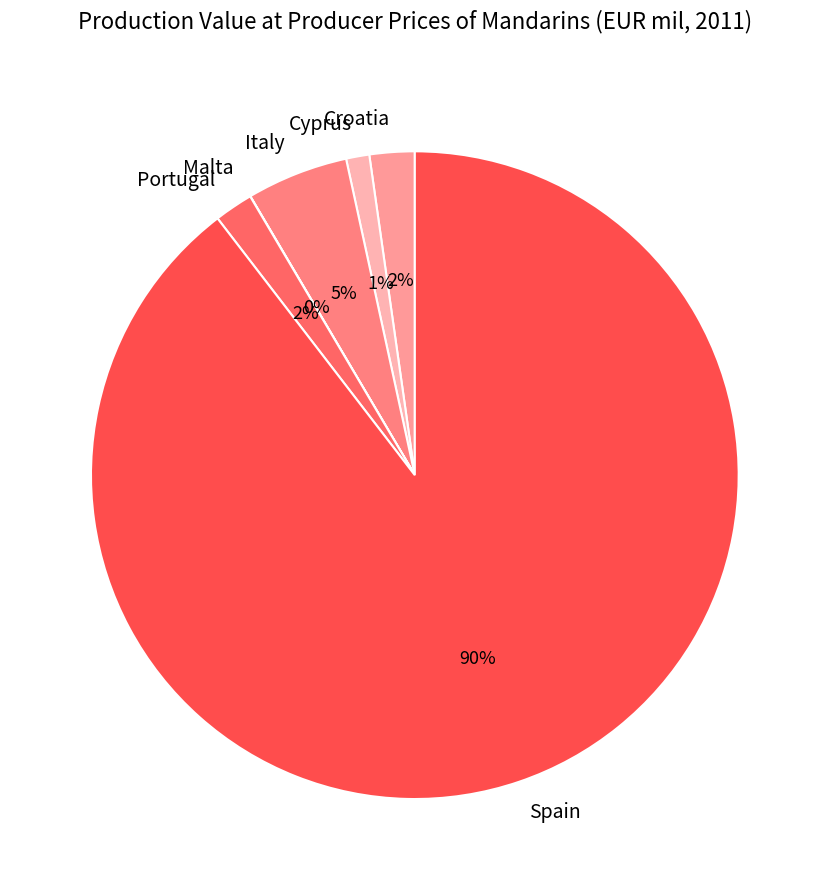

What percentage is the Italy slice, to the nearest percent?

5%